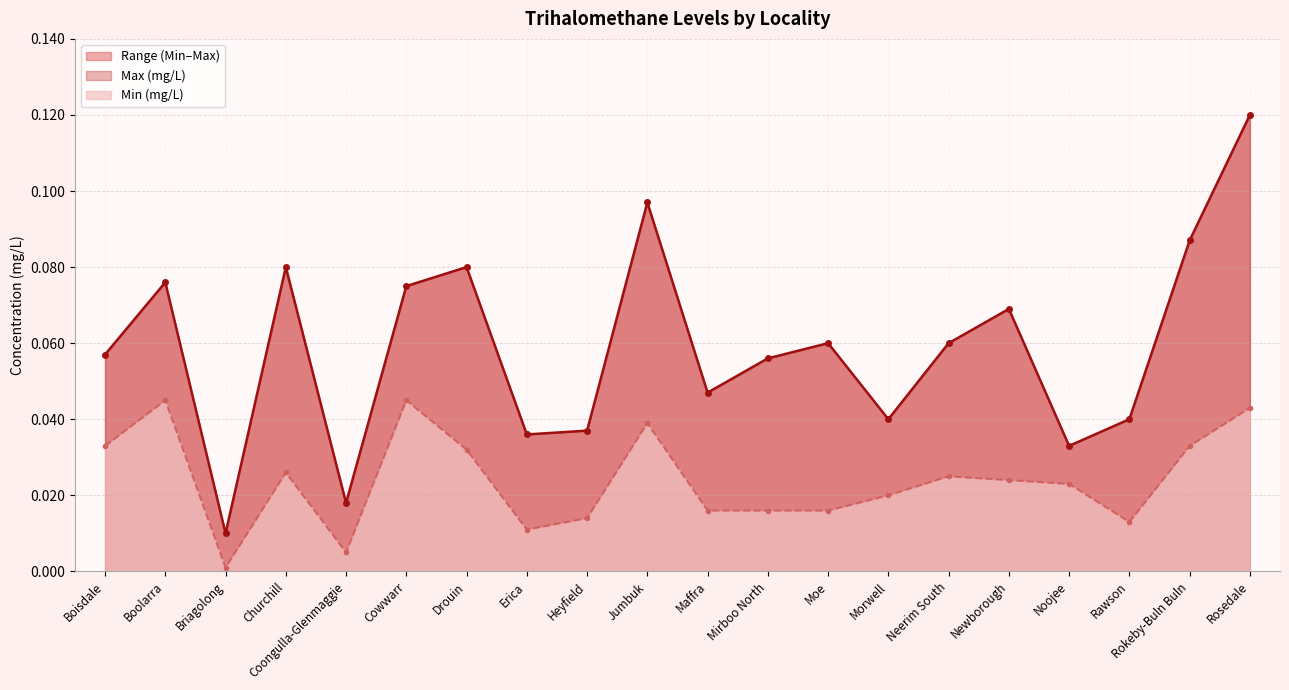

What is the average value of the Max (mg/L) series?

0.1